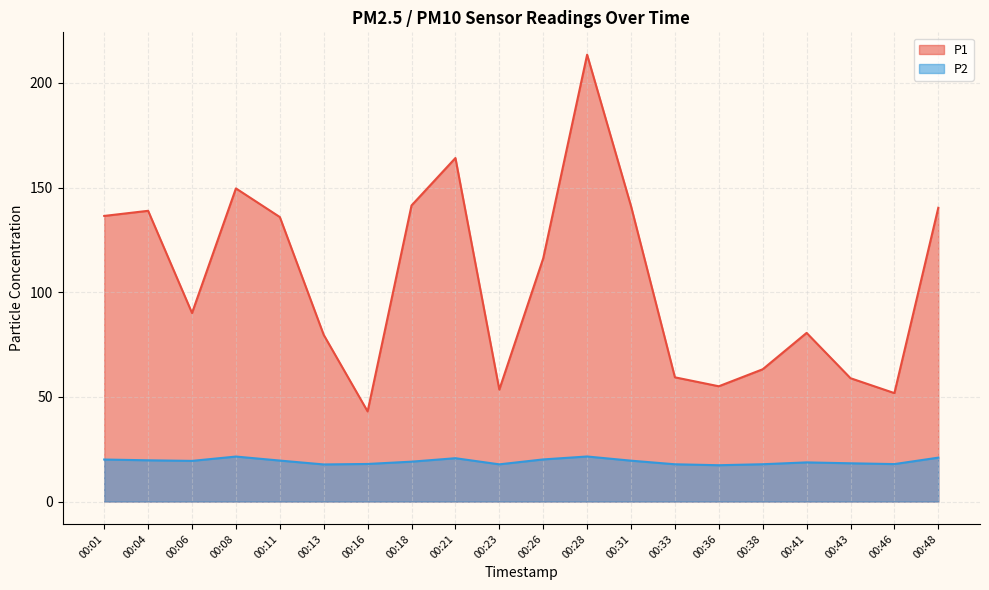

Between 00:16 and 00:28, which series saw the biggest shift?

P1